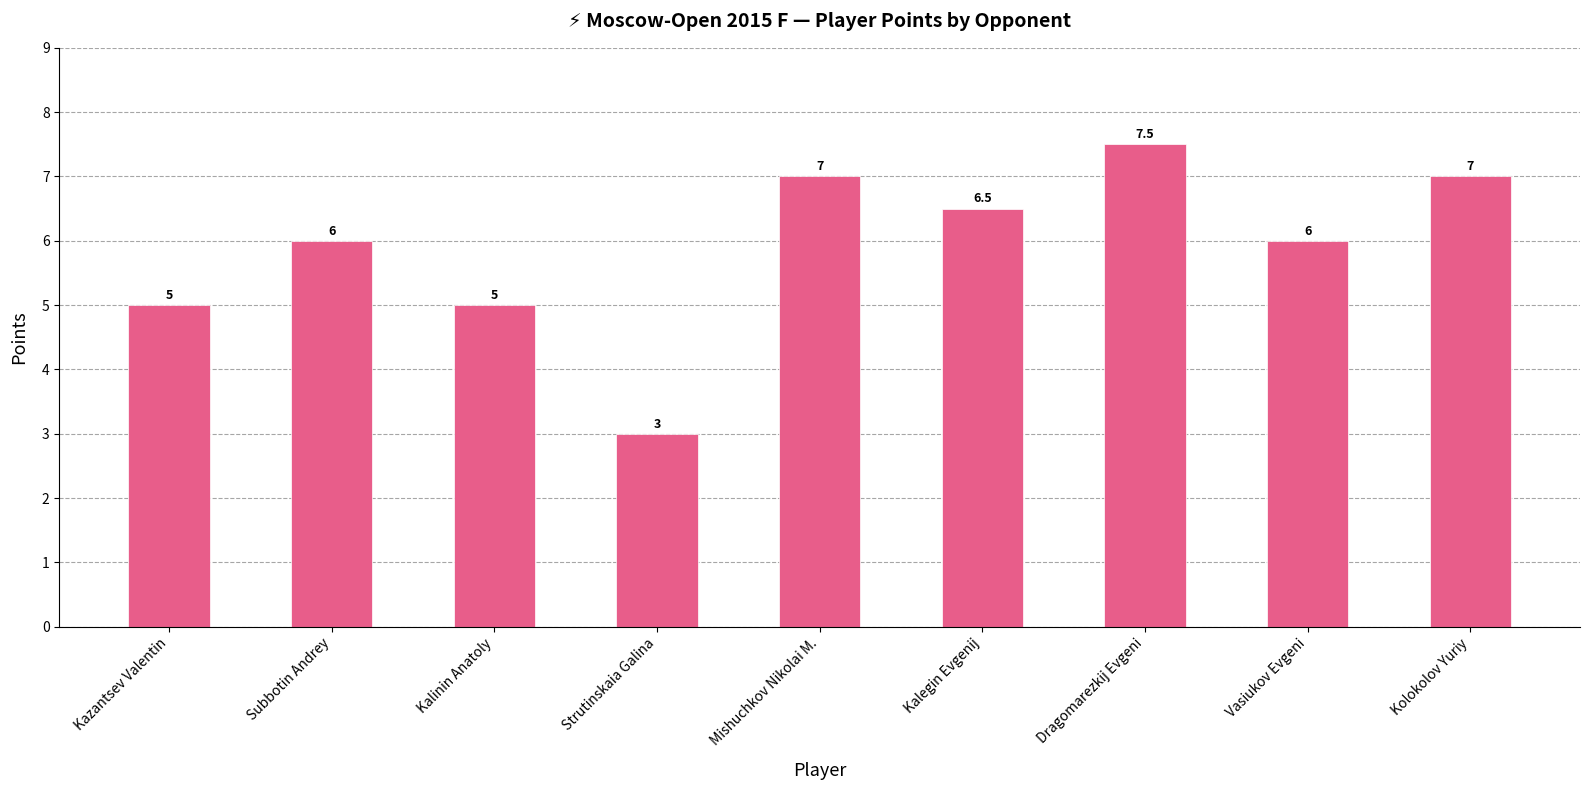

What is the maximum value shown in the chart?

7.5